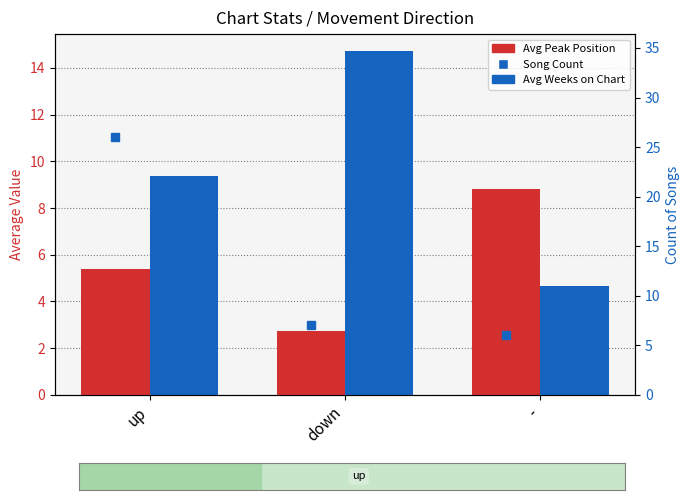

What is the difference between the Avg Peak Position values at up and down?

2.7